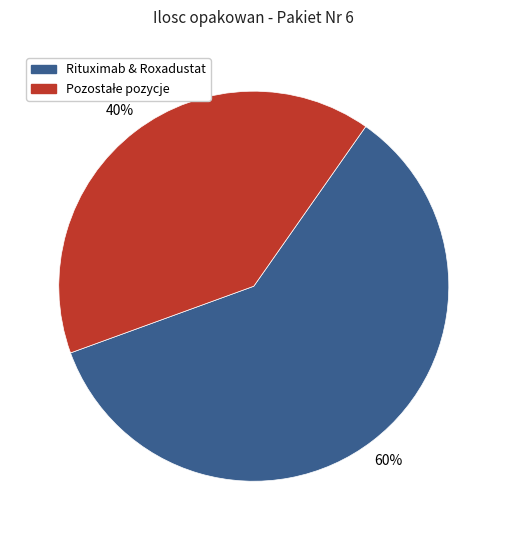

To the nearest percent, what is the average slice percentage?

50%